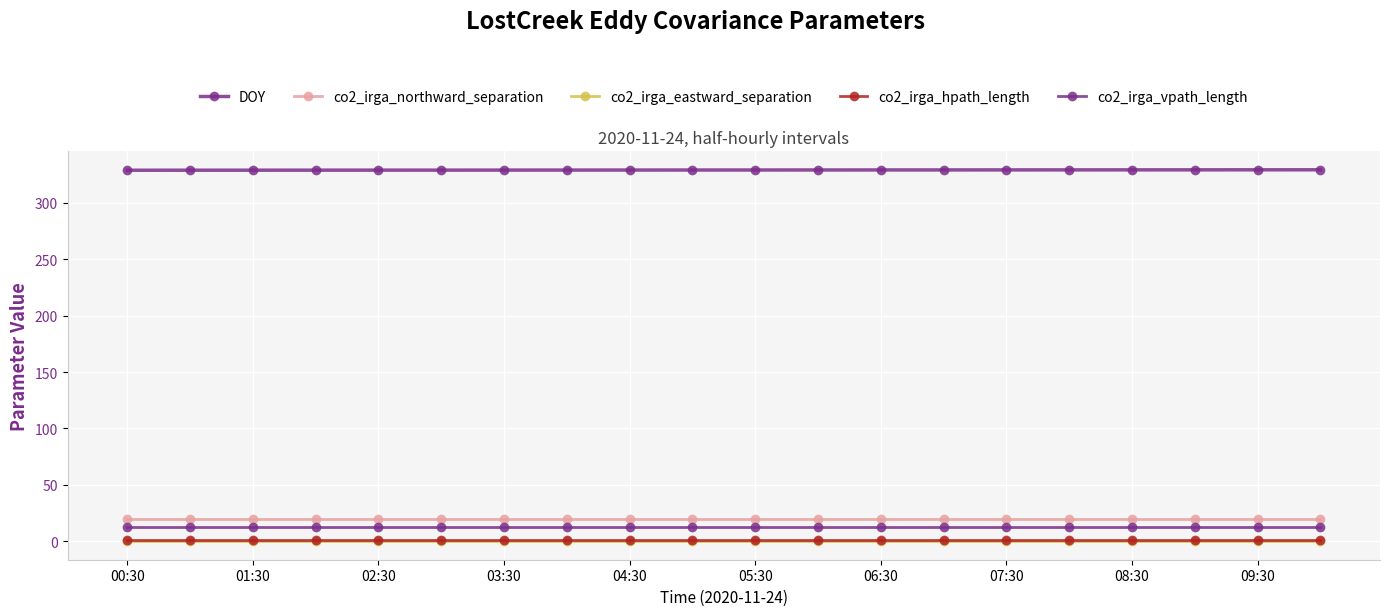

How many data points does each series have?

20